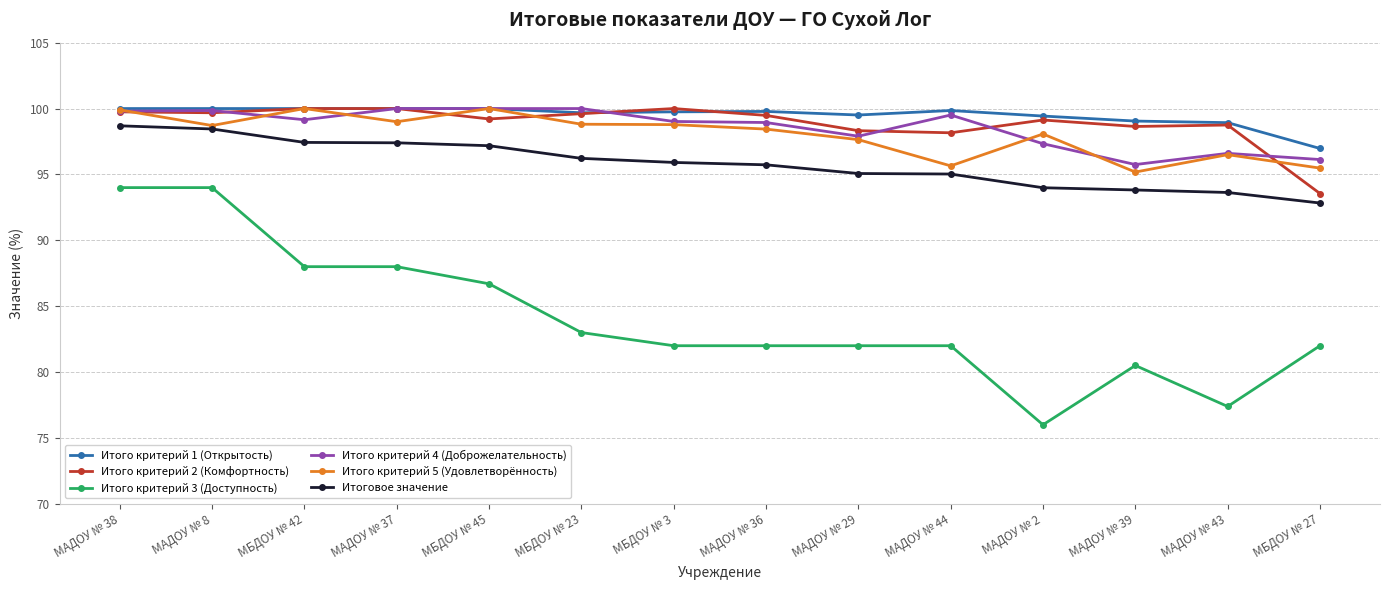

True or false: Итого критерий 1 (Открытость) and Итоговое значение cross at least once.

False